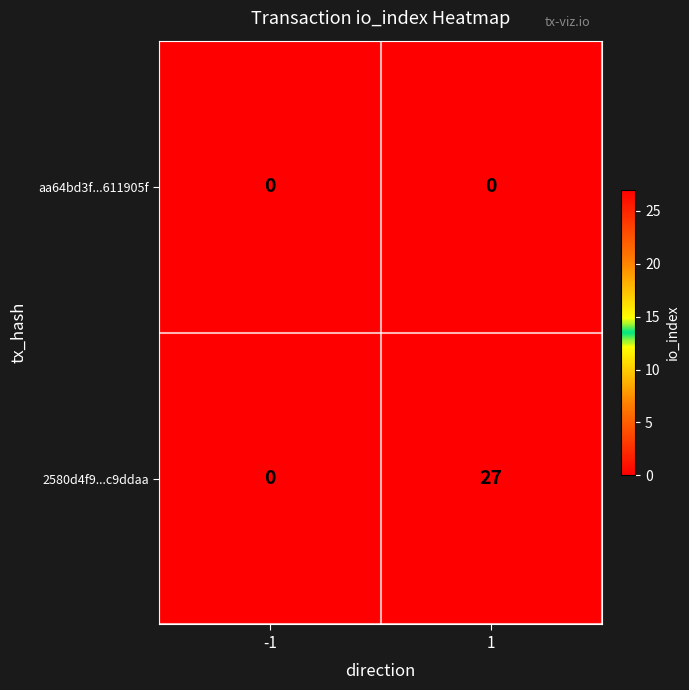

What is the sum of all 2580d4f9...c9ddaa values?

27